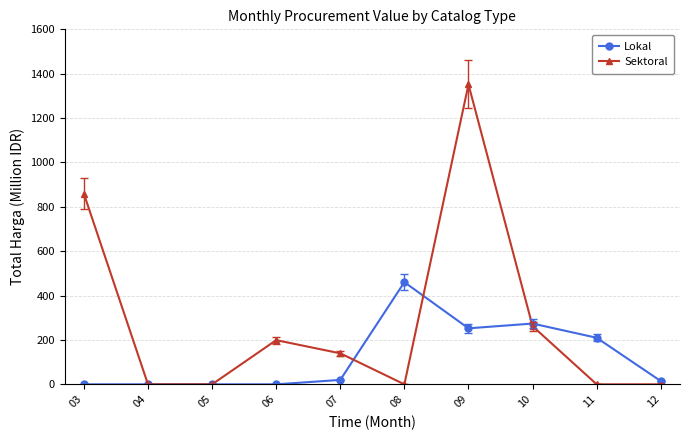

What are all the series names shown in the legend?

Lokal, Sektoral